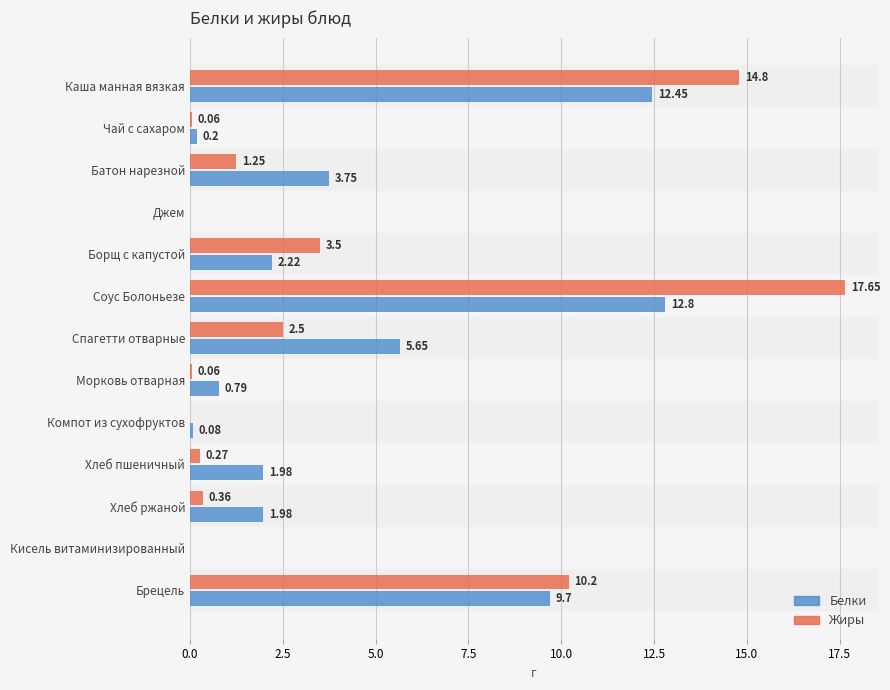

What is the sum of all Белки values?

51.6